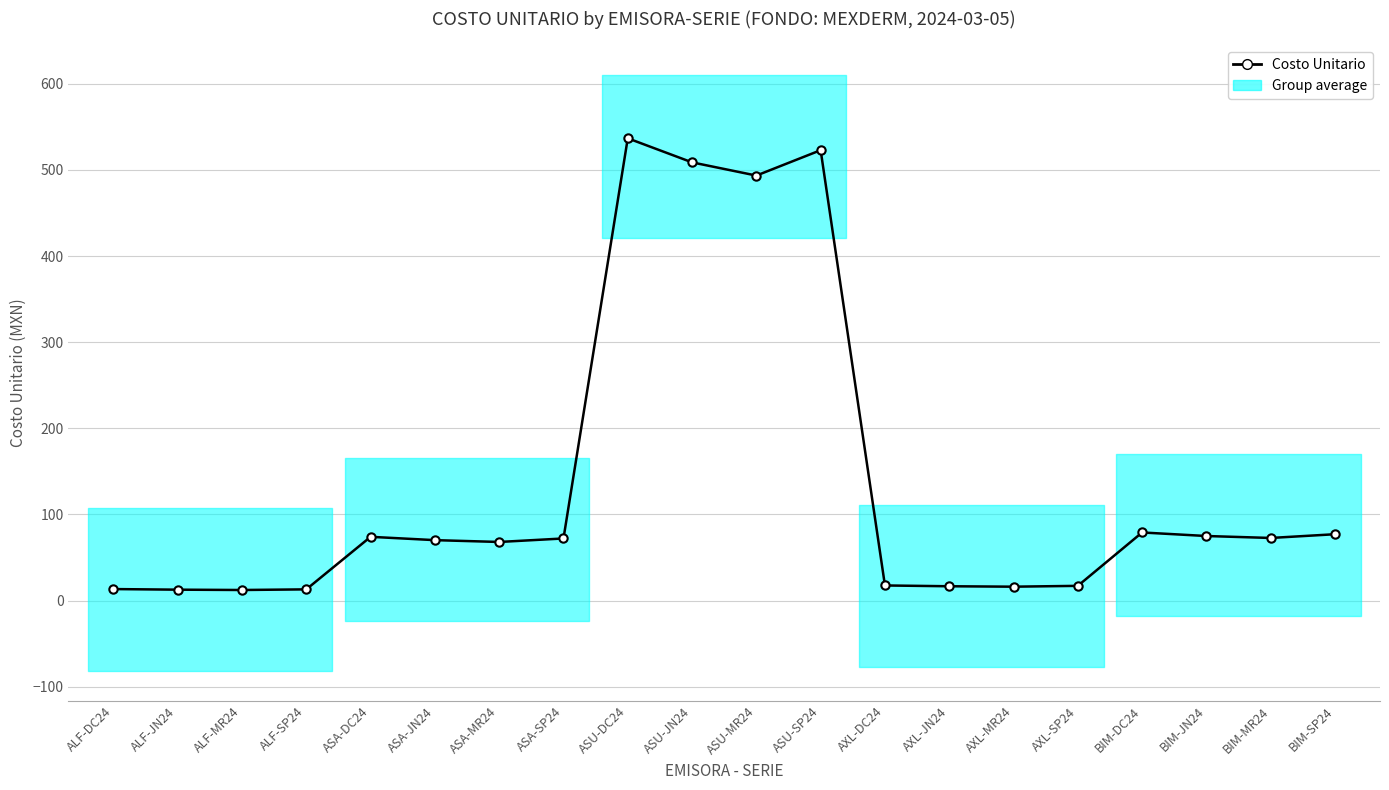

Rank the categories by value from highest to lowest.

ASU-DC24, ASU-SP24, ASU-JN24, ASU-MR24, BIM-DC24, BIM-SP24, BIM-JN24, ASA-DC24, BIM-MR24, ASA-SP24, ASA-JN24, ASA-MR24, AXL-DC24, AXL-SP24, AXL-JN24, AXL-MR24, ALF-DC24, ALF-SP24, ALF-JN24, ALF-MR24